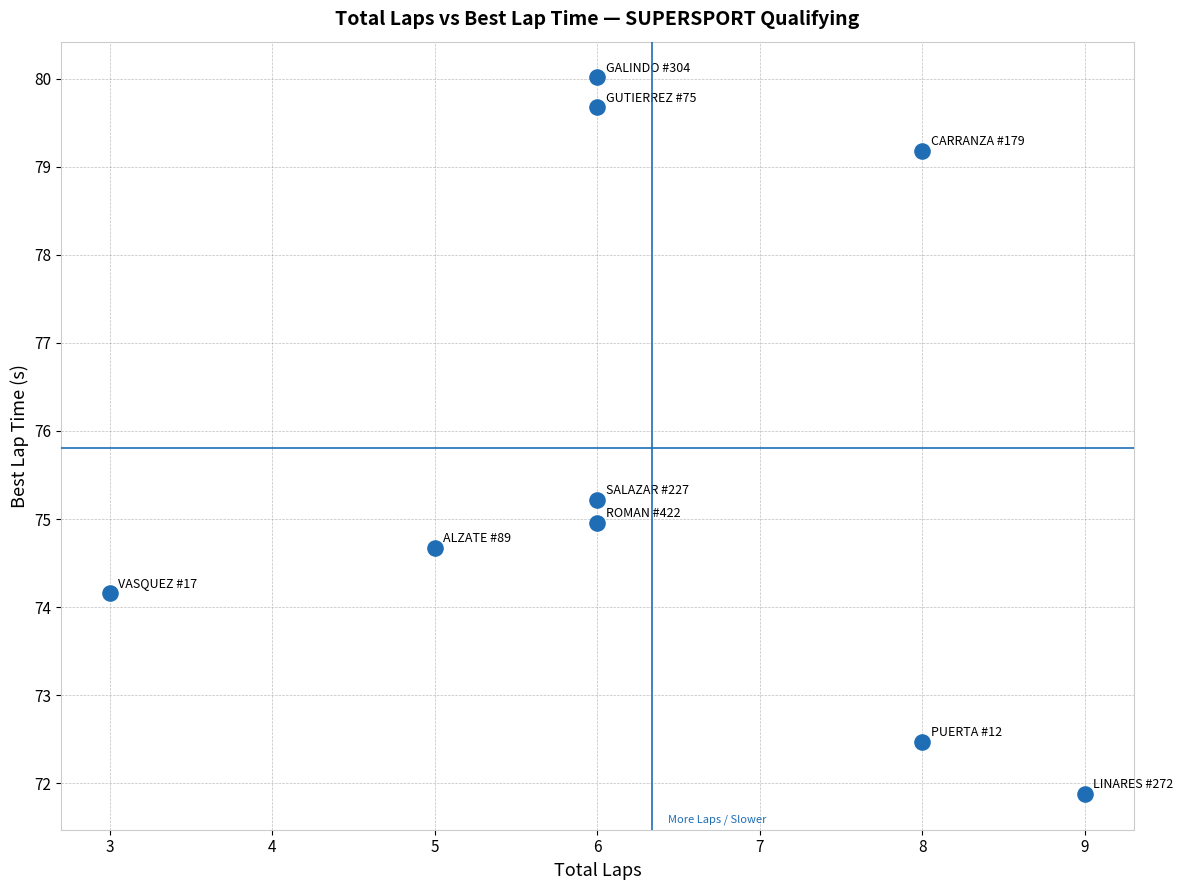

What is the range of Y values (max minus min)?

8.1